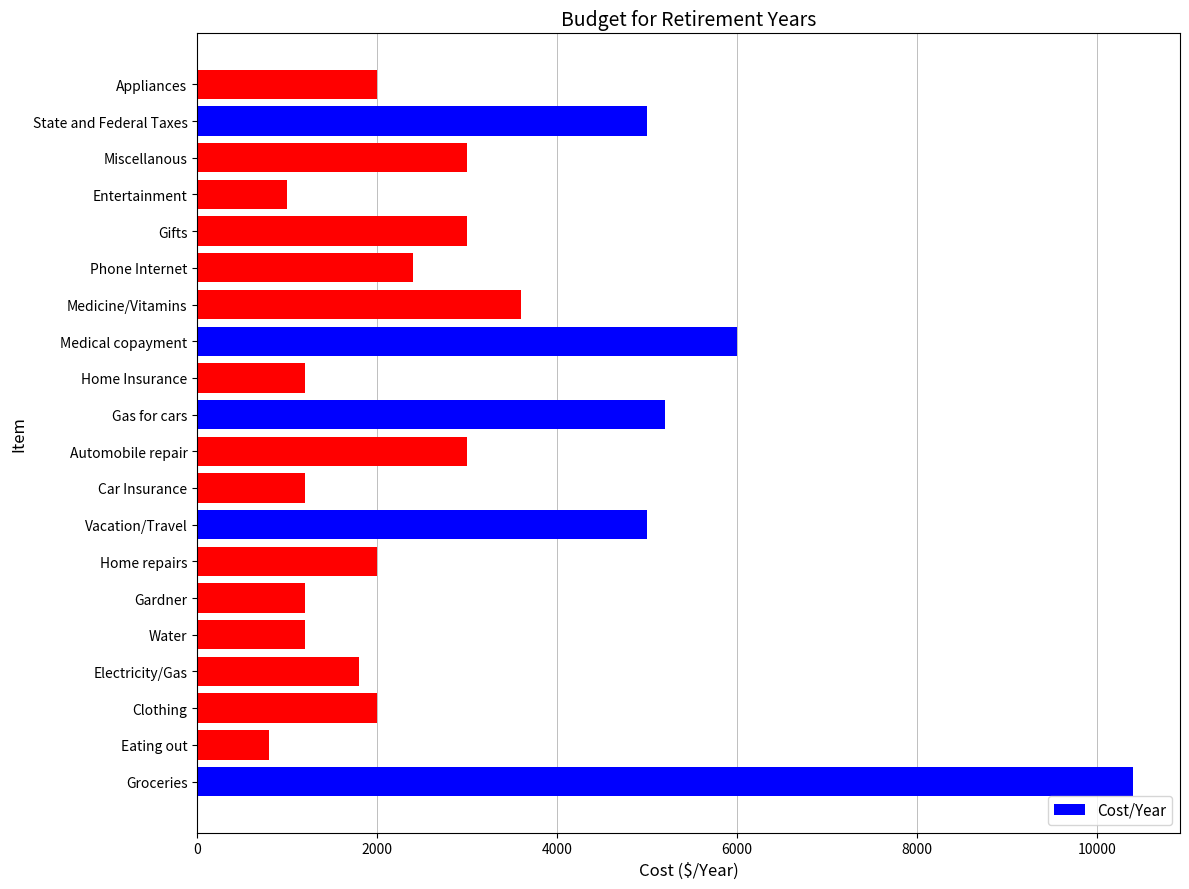

What value does the data have at Home repairs?

2000